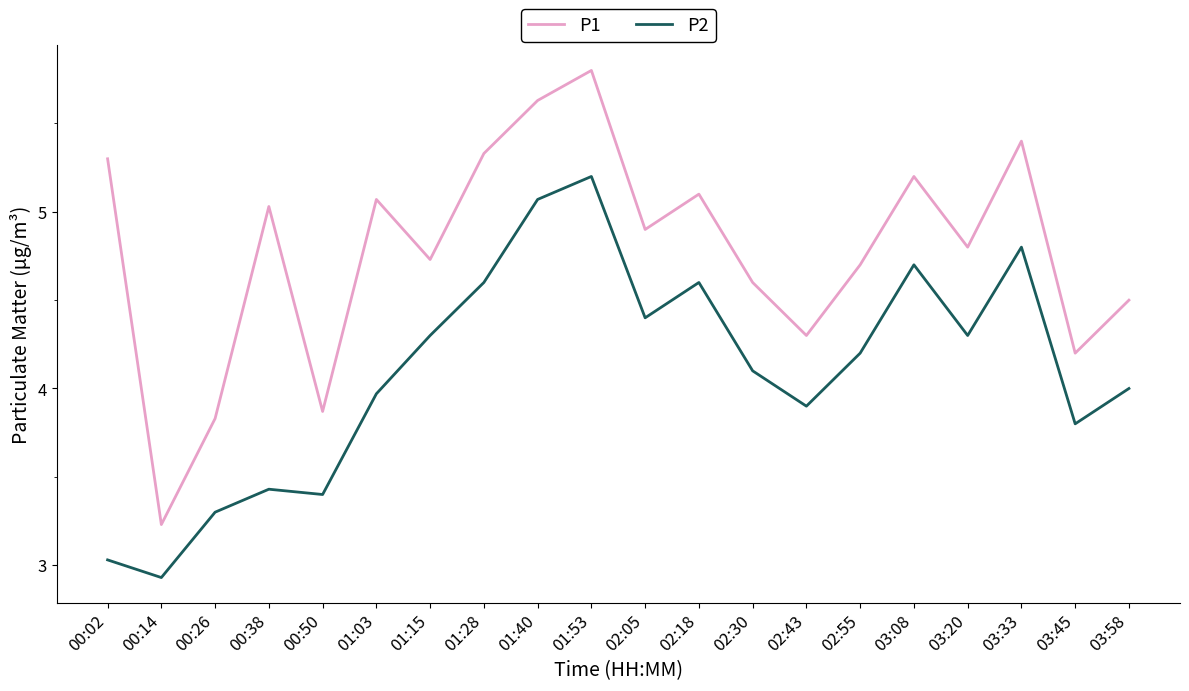

Where is the first local maximum for P2?

00:38